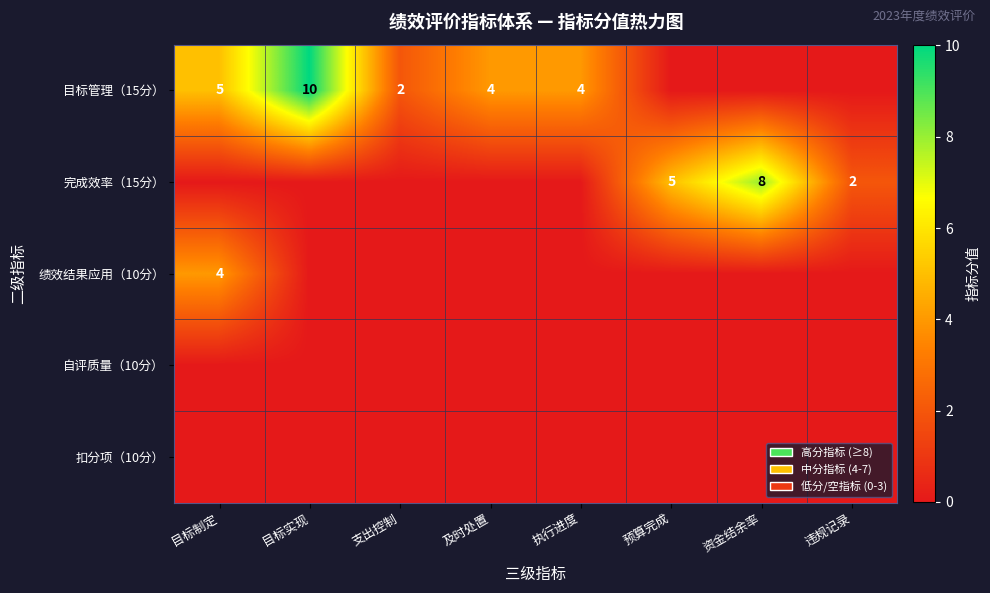

What is the total value across all series at 目标制定?

9